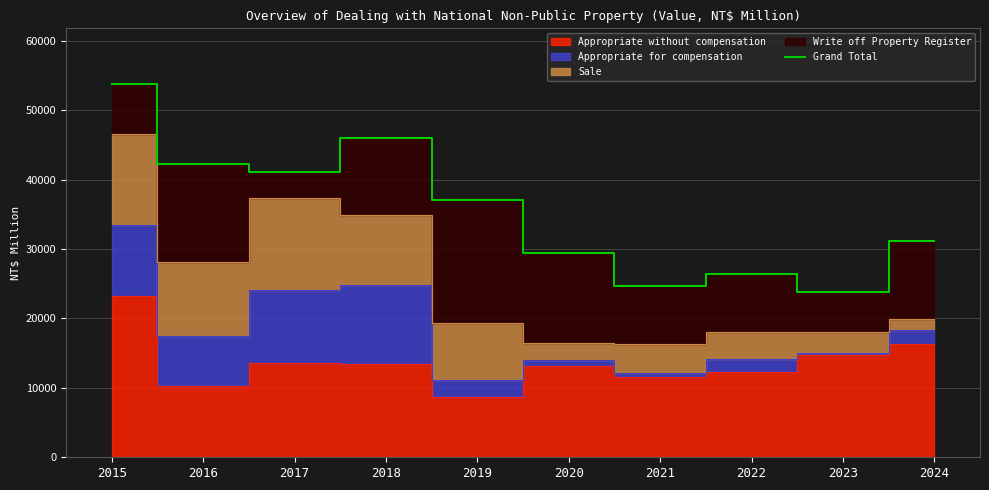

True or false: there are more than 0 points higher than both neighbors.

True